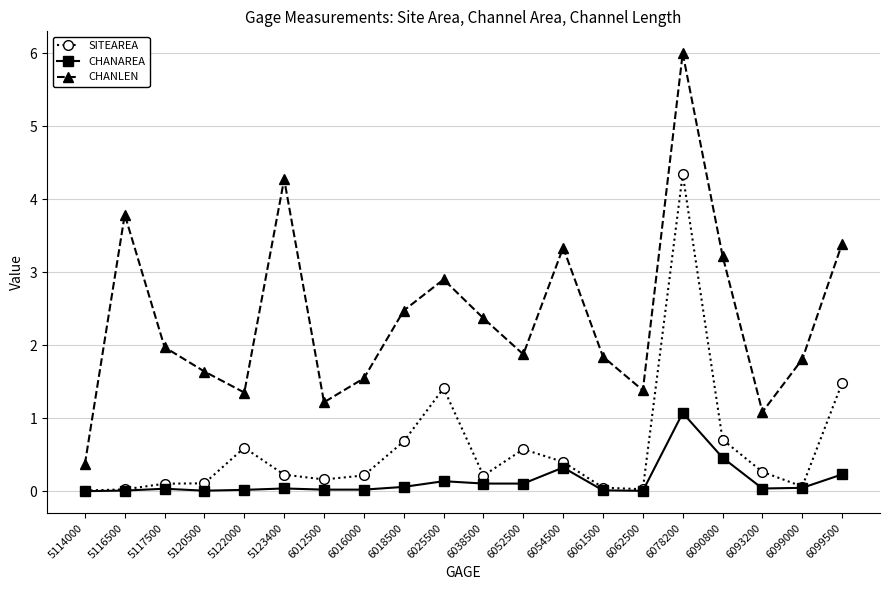

At which category is the sum across all series the highest?

6078200